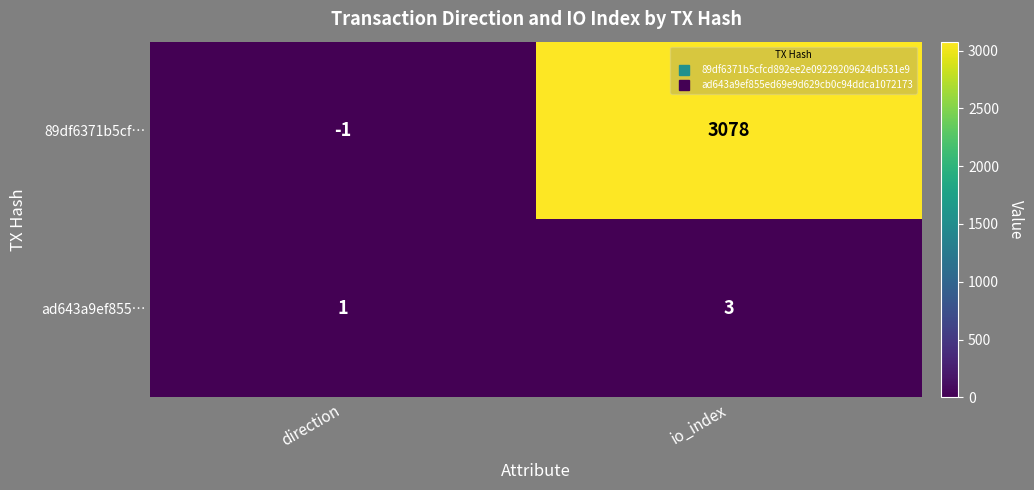

How many distinct data groups are displayed?

2